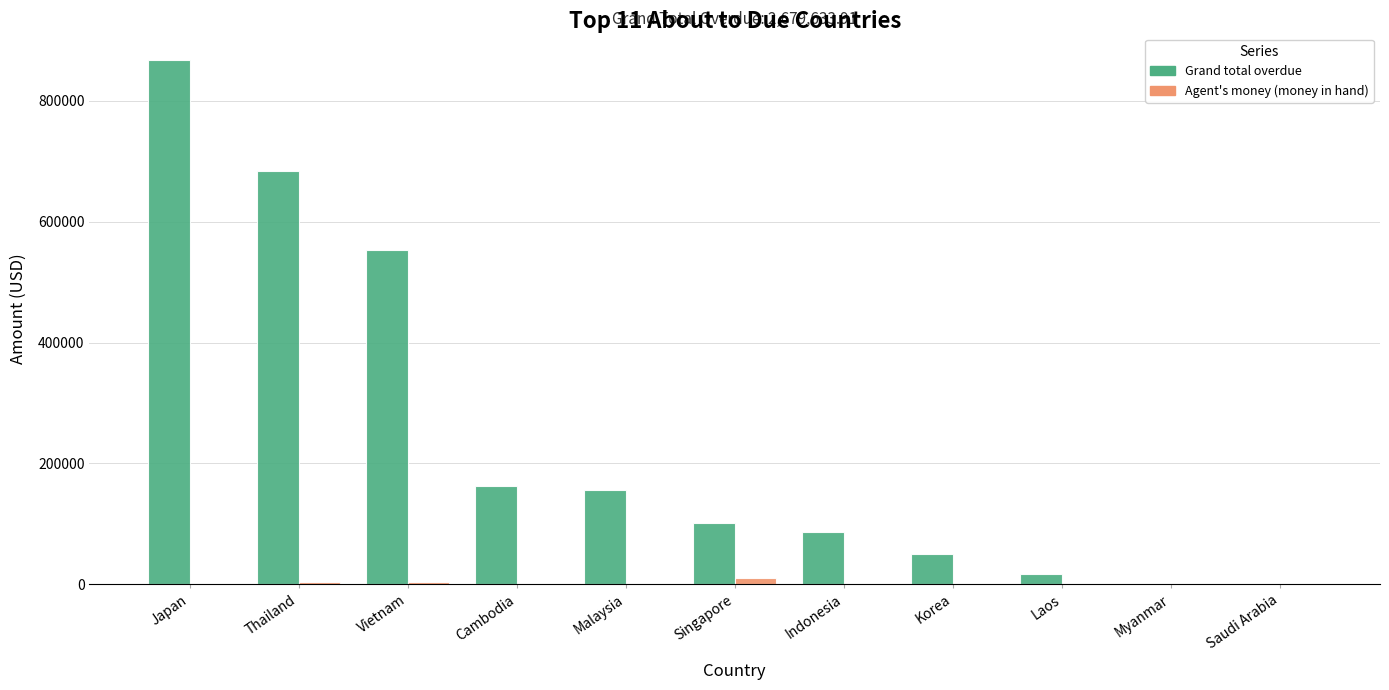

What is the sum of all Grand total overdue values?

2679633.9